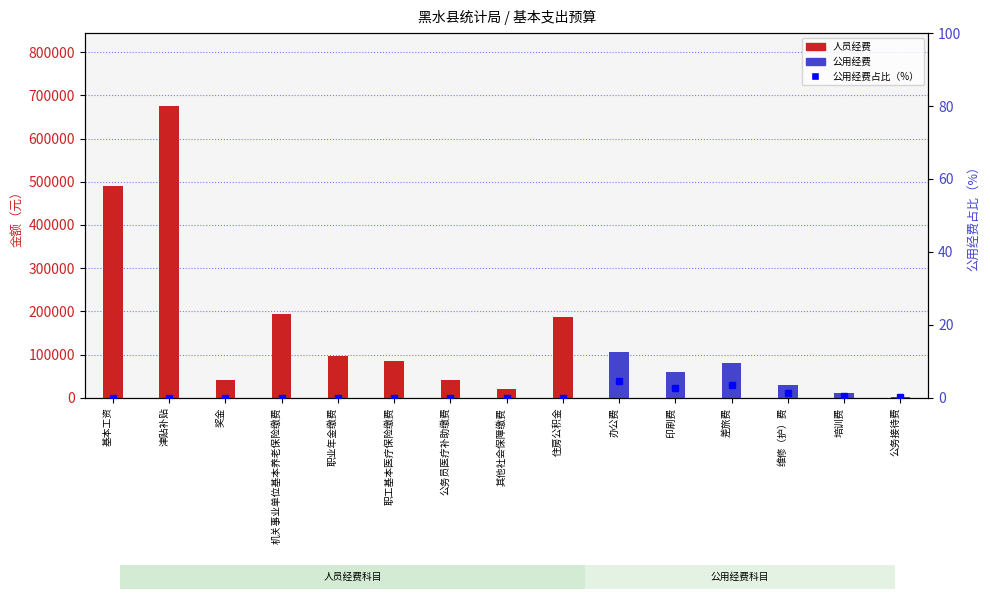

How many values in the 人员经费 series are below 40912?

7